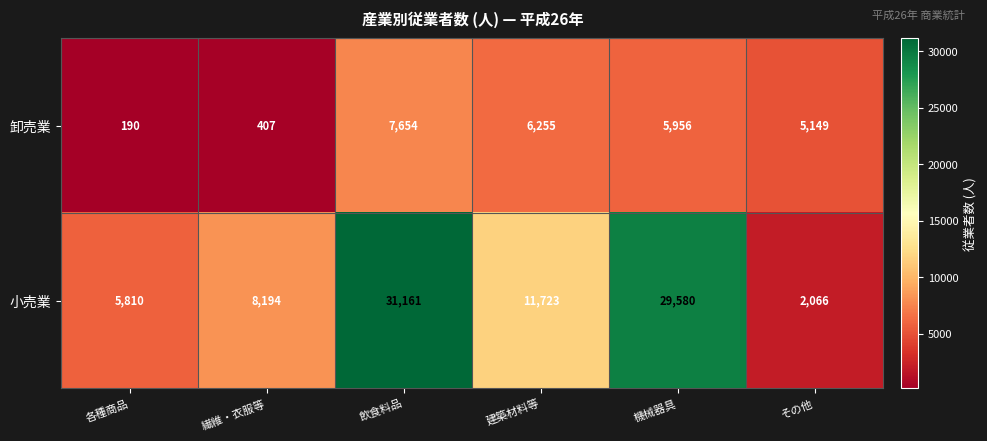

What is the difference between the maximum and minimum values in the 卸売業 series?

7464